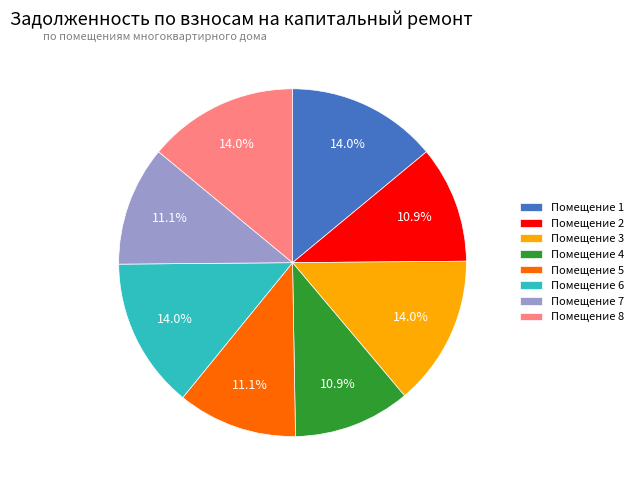

What percentage is NOT represented by Помещение 6?

86.0%